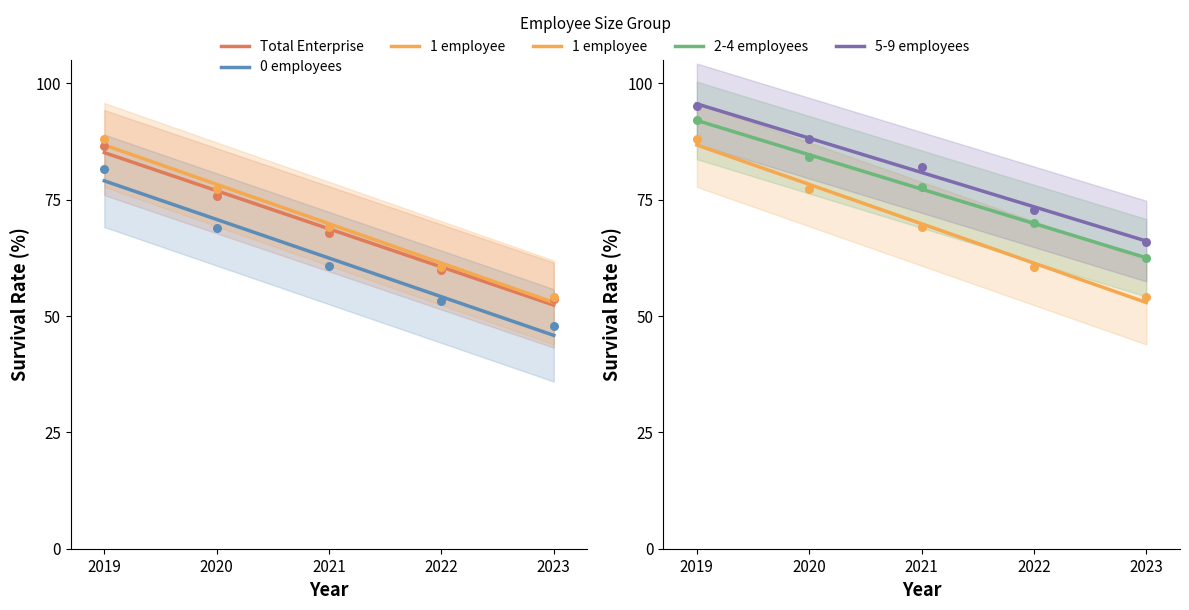

At which category is the sum across all series the highest?

2019